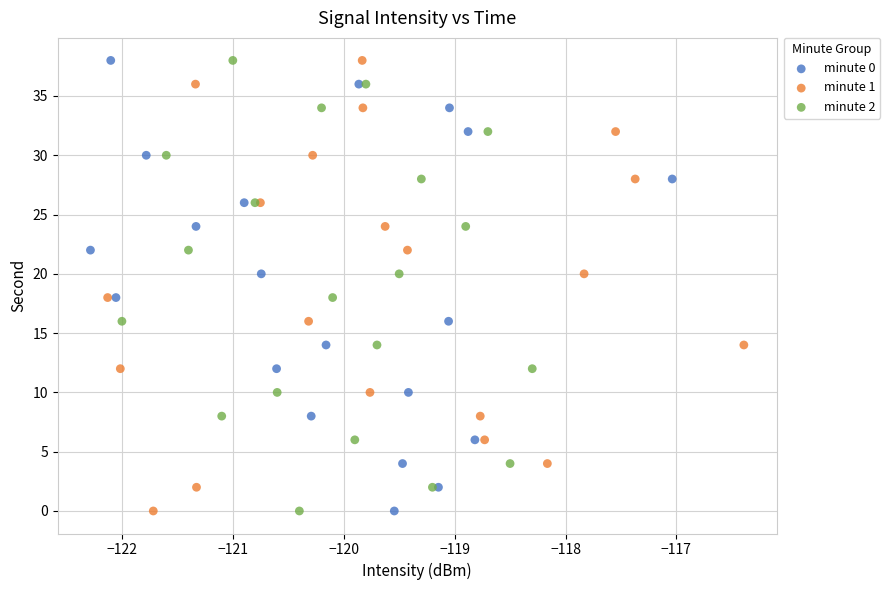

What are all the series names shown in the legend?

minute 0, minute 1, minute 2